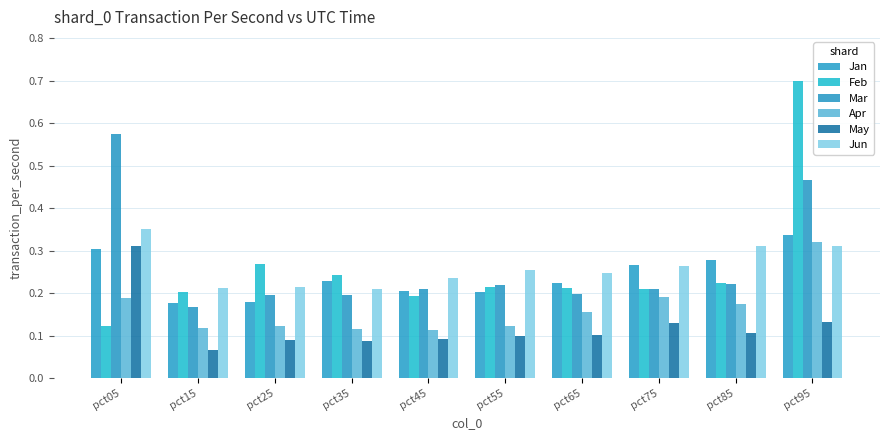

Reading left to right, extract all data points from this chart.

Jan: 0.3	0.2	0.2	0.2	0.2	0.2	0.2	0.3	0.3	0.3
Feb: 0.1	0.2	0.3	0.2	0.2	0.2	0.2	0.2	0.2	0.7
Mar: 0.6	0.2	0.2	0.2	0.2	0.2	0.2	0.2	0.2	0.5
Apr: 0.2	0.1	0.1	0.1	0.1	0.1	0.2	0.2	0.2	0.3
May: 0.3	0.1	0.1	0.1	0.1	0.1	0.1	0.1	0.1	0.1
Jun: 0.4	0.2	0.2	0.2	0.2	0.3	0.2	0.3	0.3	0.3